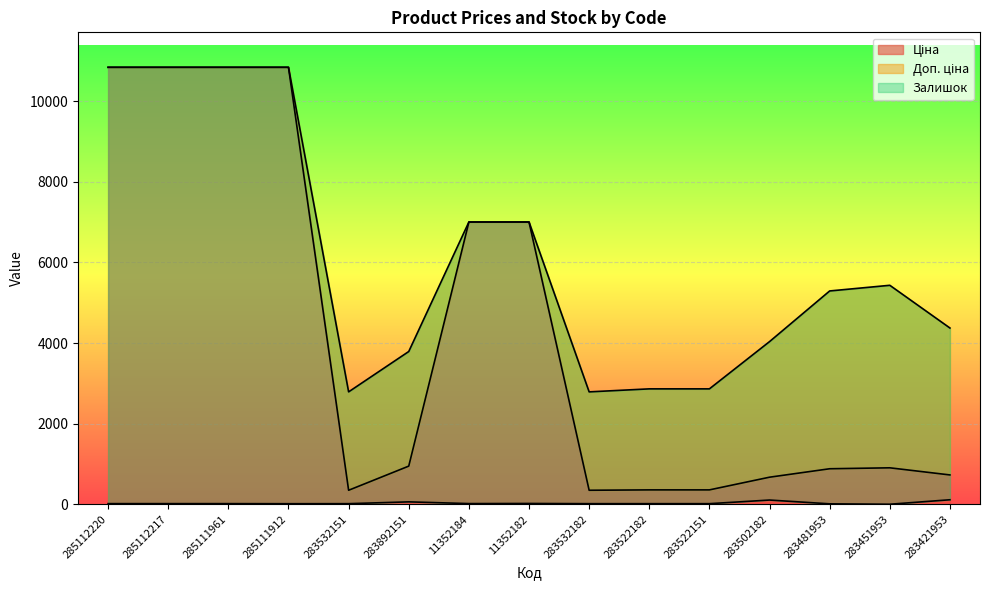

At which label is Залишок closest to 57?

283892151